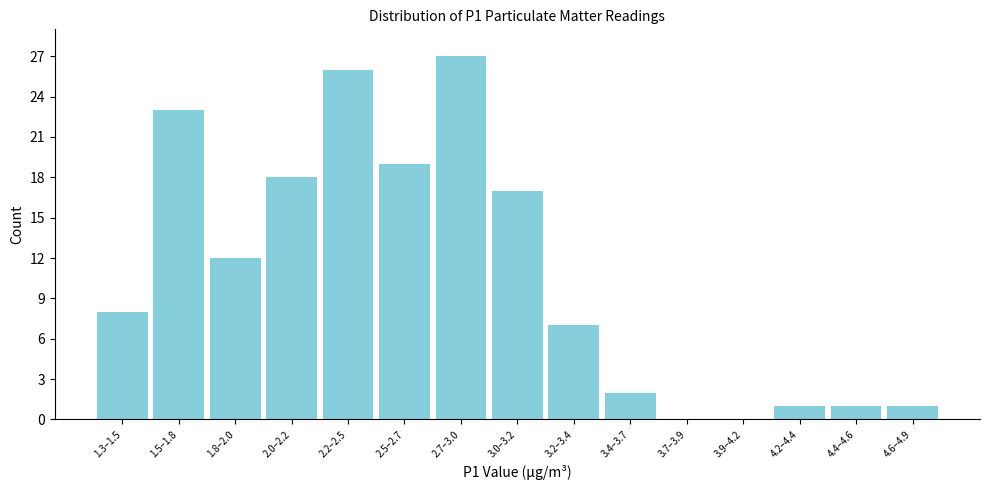

Reading left to right, extract all data points from this chart.

1.3–1.5=8	1.5–1.8=23	1.8–2.0=12	2.0–2.2=18	2.2–2.5=26	2.5–2.7=19	2.7–3.0=27	3.0–3.2=17	3.2–3.4=7	3.4–3.7=2	3.7–3.9=0	3.9–4.2=0	4.2–4.4=1	4.4–4.6=1	4.6–4.9=1